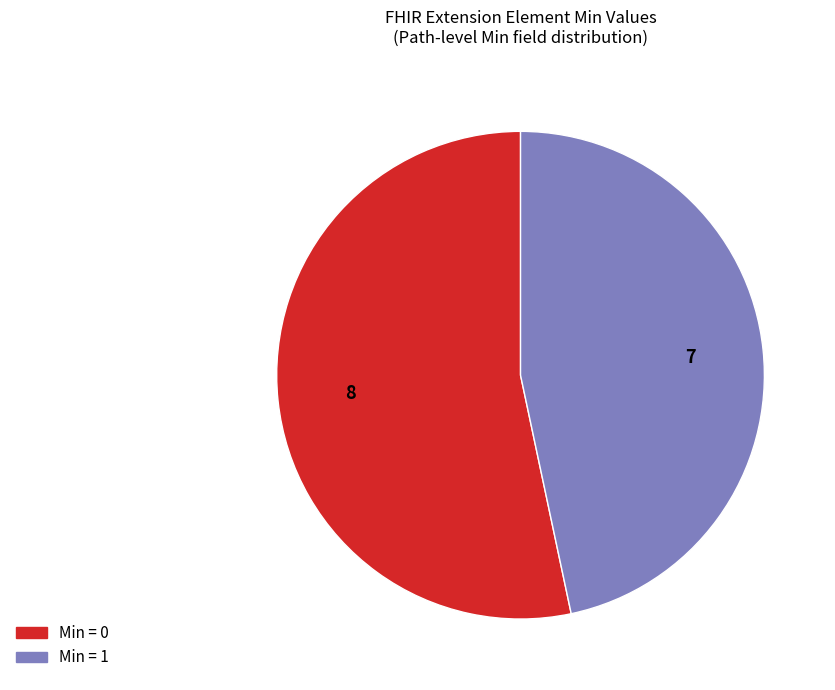

Is there any slice that represents more than half of the pie?

Yes